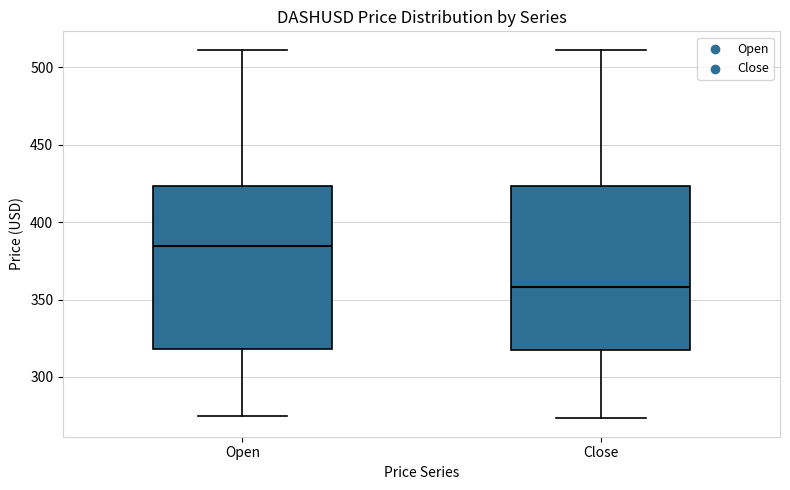

Which box has the lowest median line?

Close